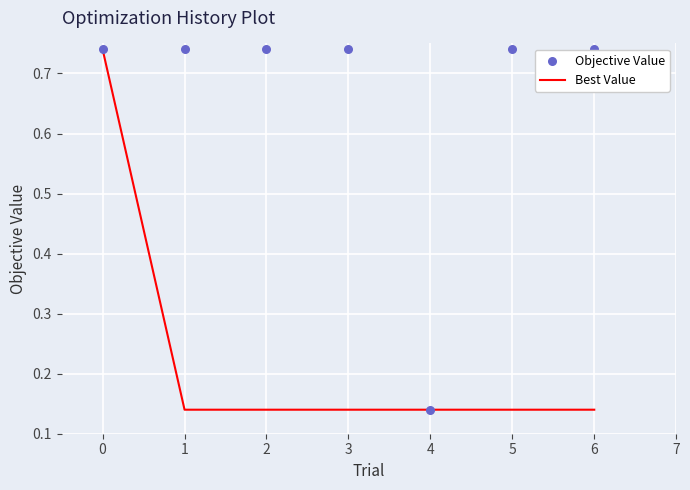

What is the total value across all series at 6?

0.9